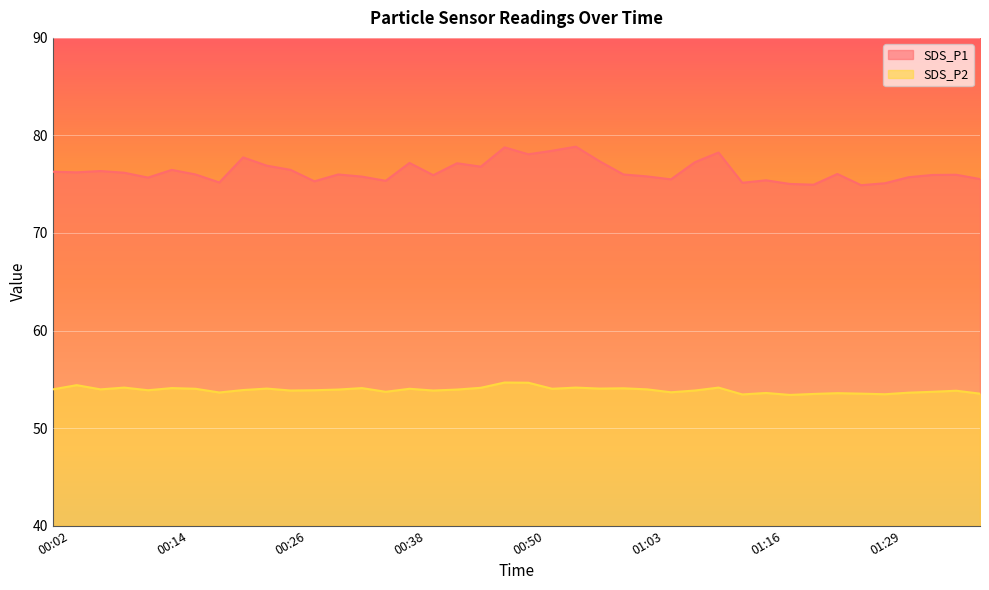

Which has a higher value, 01:26 or 00:07?

00:07